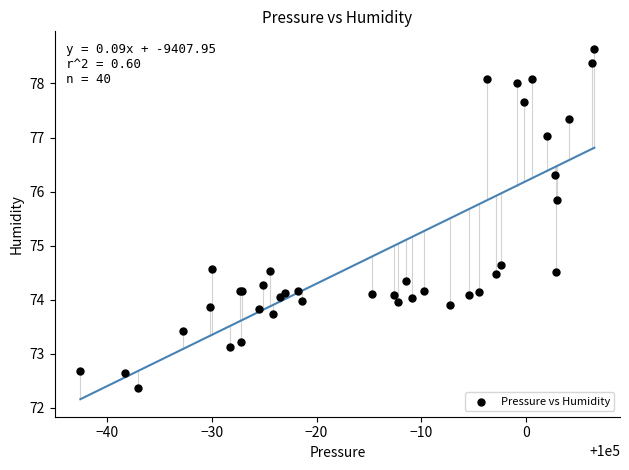

What Y value in the scatter plot is closest to 75?

74.7